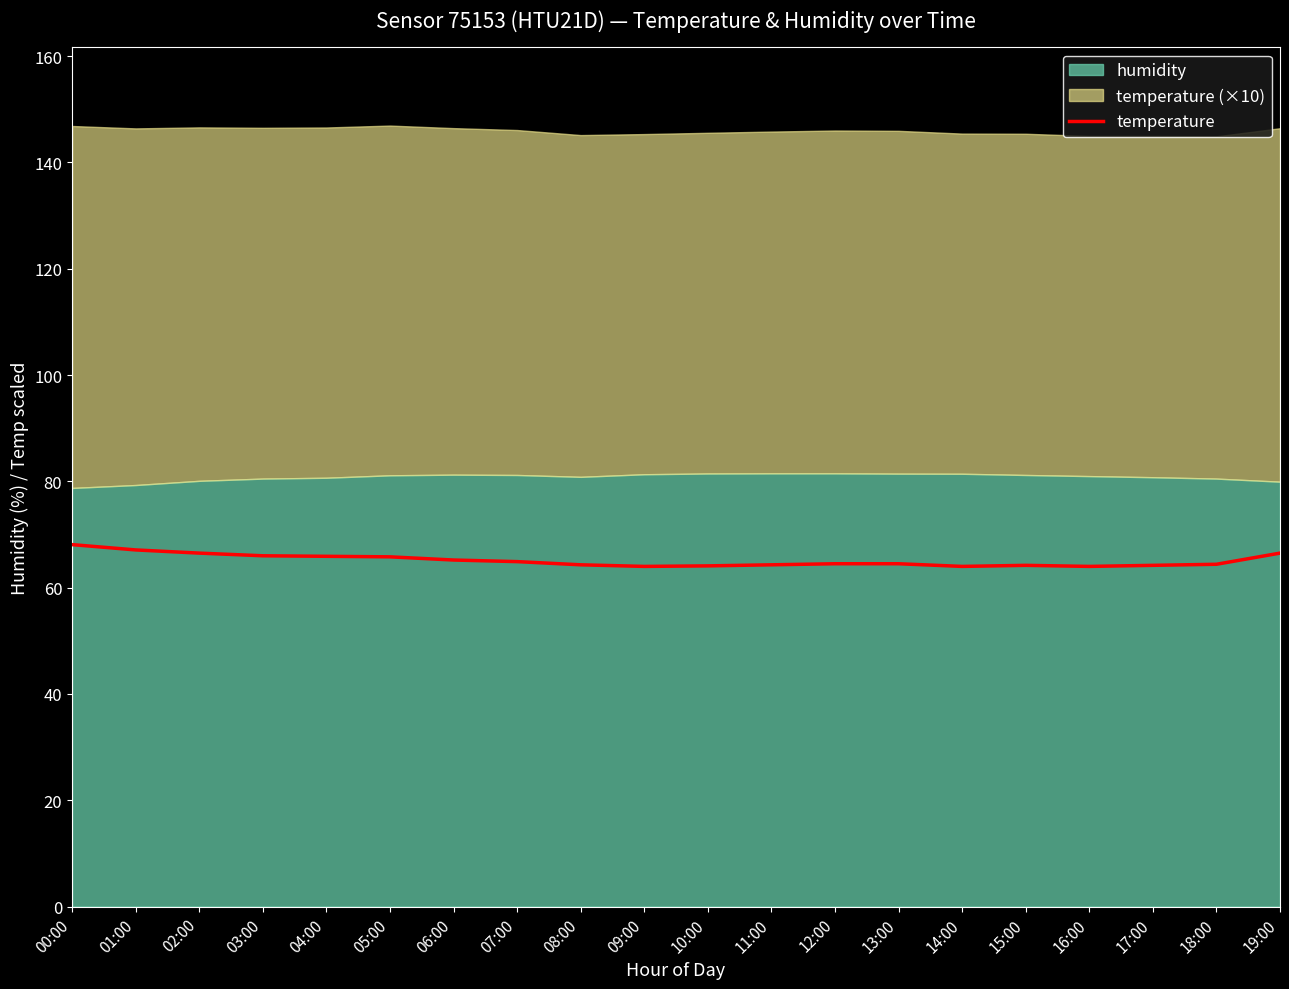

The chart shows a value of 30.4 at 07:00. True or false?

False